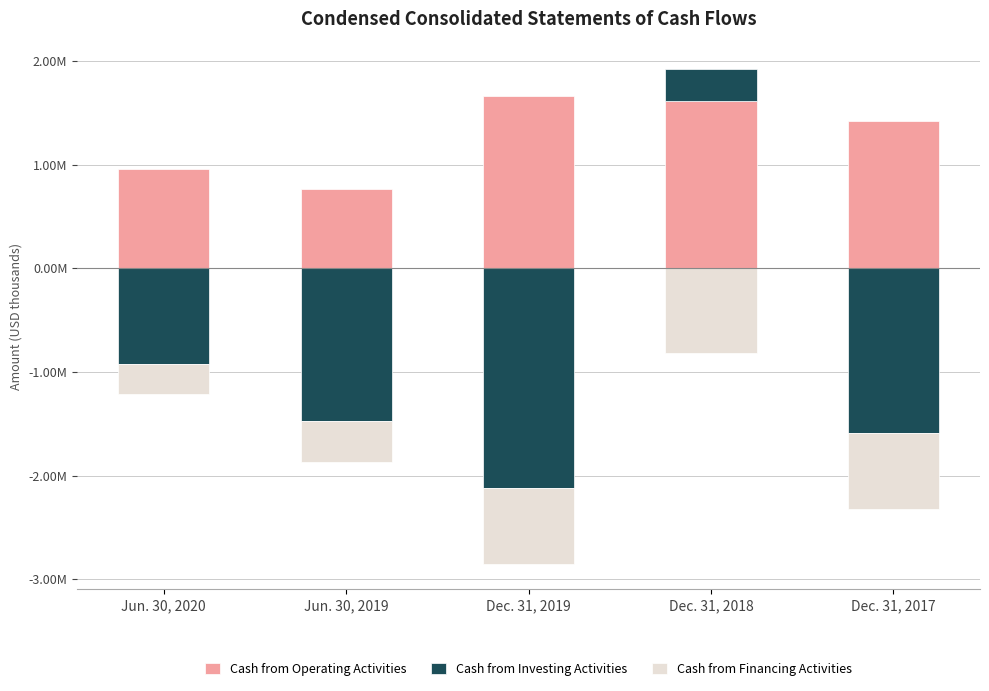

What is the minimum value shown in the chart?

-2116142